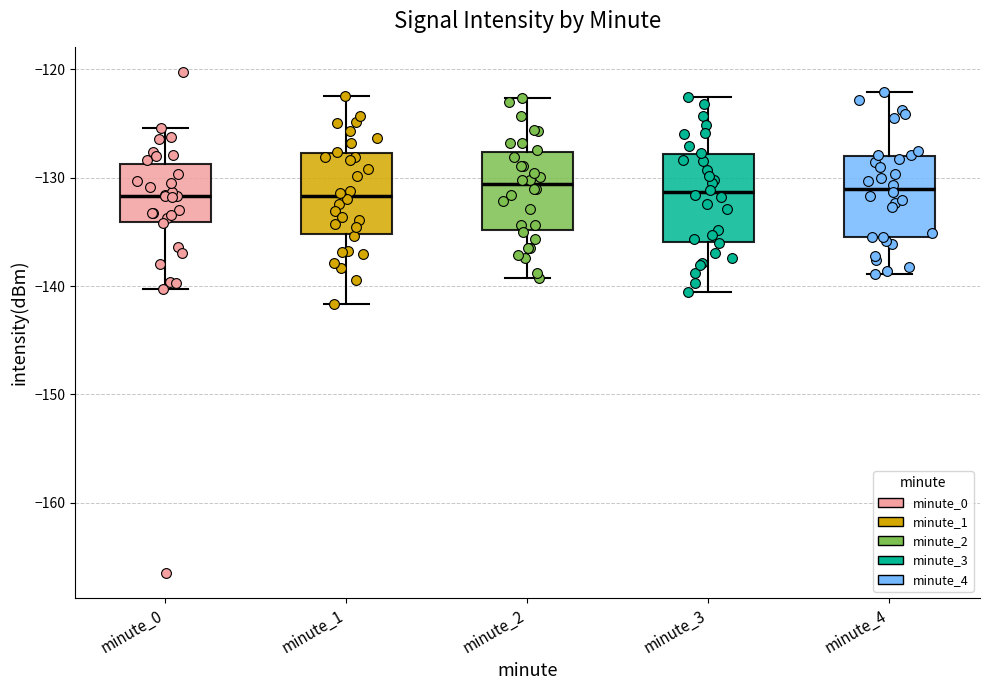

Where does the lower whisker of the box for minute_3 end on the y-axis? The values are not printed on the chart, so give them approximately, as read against the axis.

-141